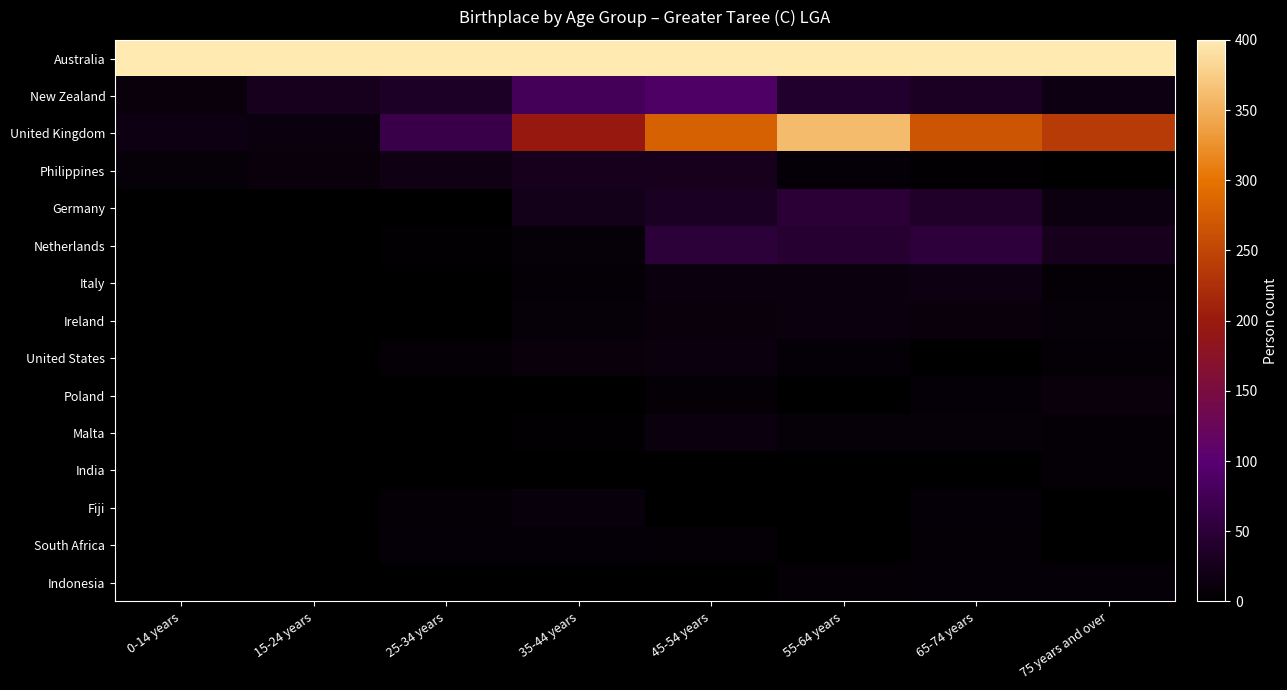

List the series in order of their peak value, highest first.

Australia, United Kingdom, New Zealand, Netherlands, Germany, Philippines, Italy, United States, Malta, Ireland, Poland, Fiji, South Africa, Indonesia, India